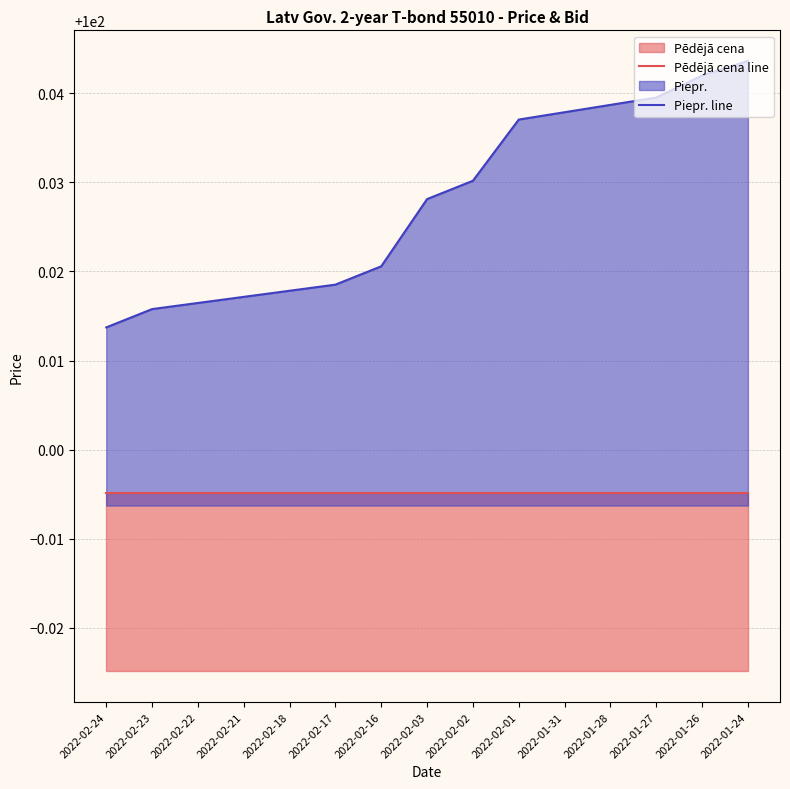

Rank the categories by Pēdējā cena line value from highest to lowest.

2022-02-24, 2022-02-23, 2022-02-22, 2022-02-21, 2022-02-18, 2022-02-17, 2022-02-16, 2022-02-03, 2022-02-02, 2022-02-01, 2022-01-31, 2022-01-28, 2022-01-27, 2022-01-26, 2022-01-24